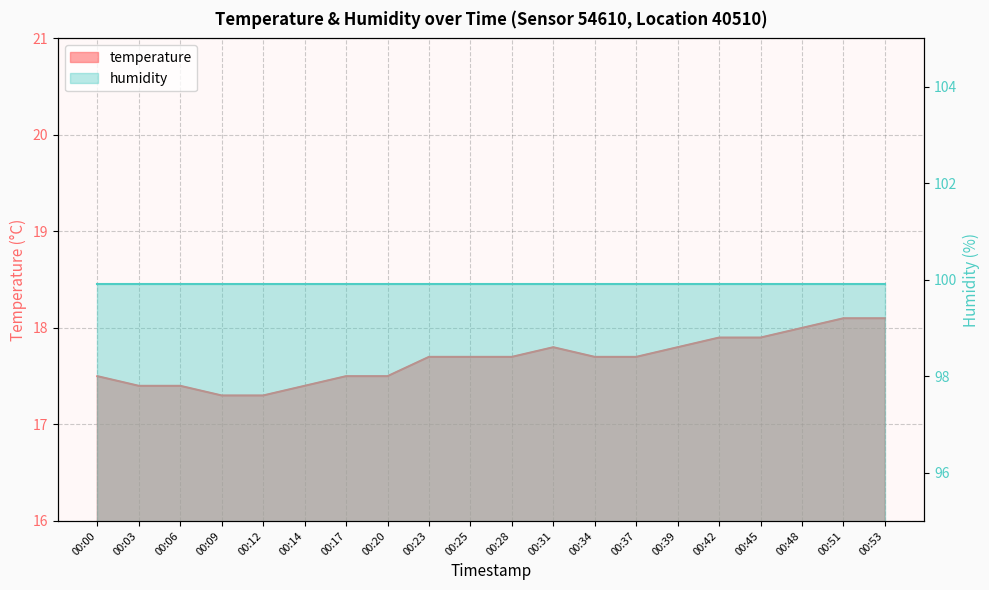

What is the value of the 19th point from the left?

18.1